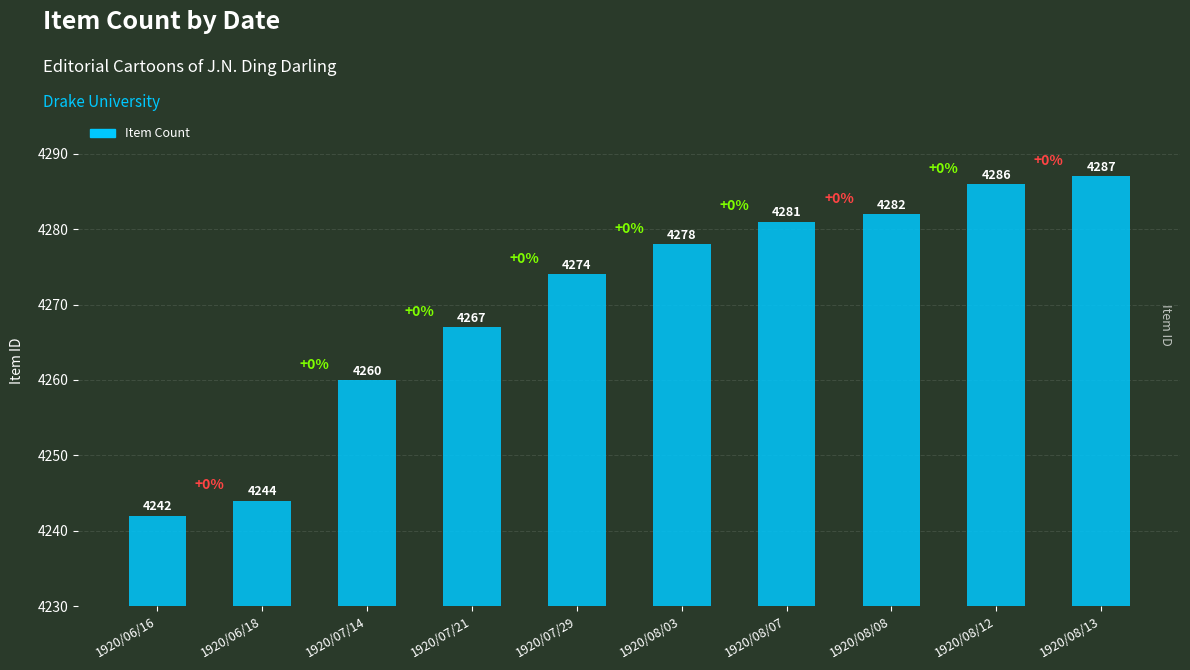

Does the chart contain stacked bars?

No